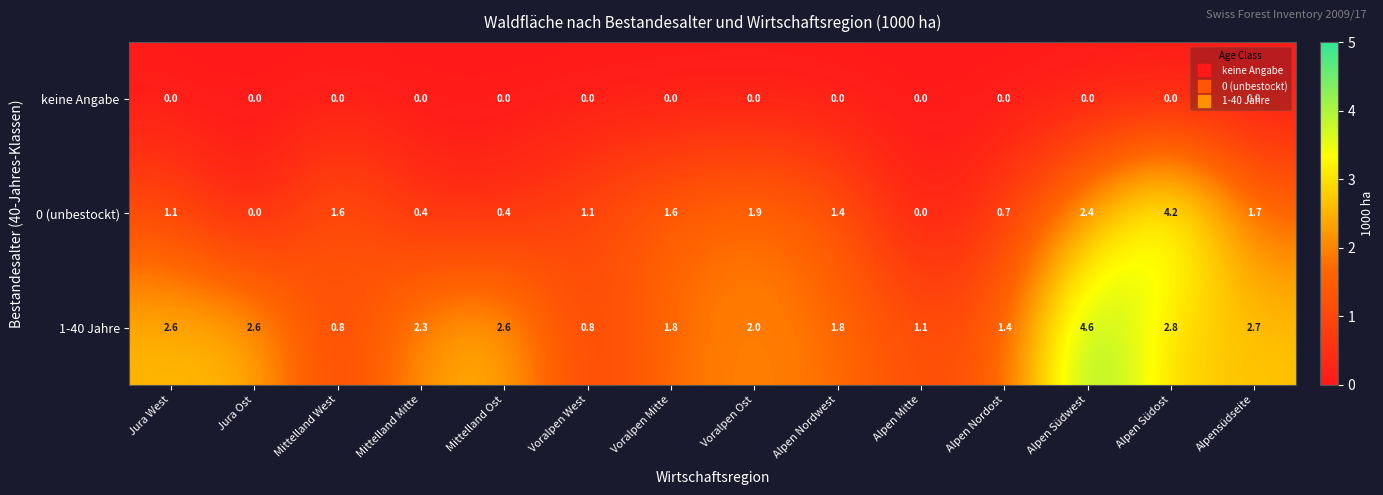

Which category has the highest value across all series?

Alpen Südwest